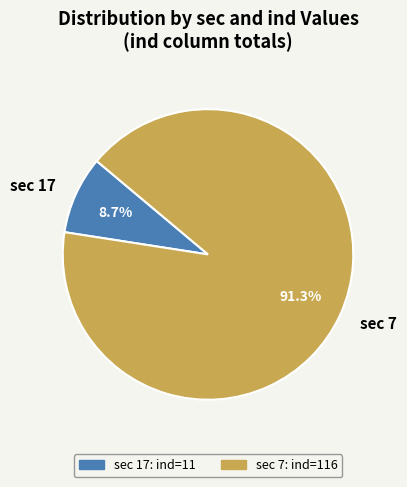

Which has a higher value, sec 17 or sec 7?

sec 7